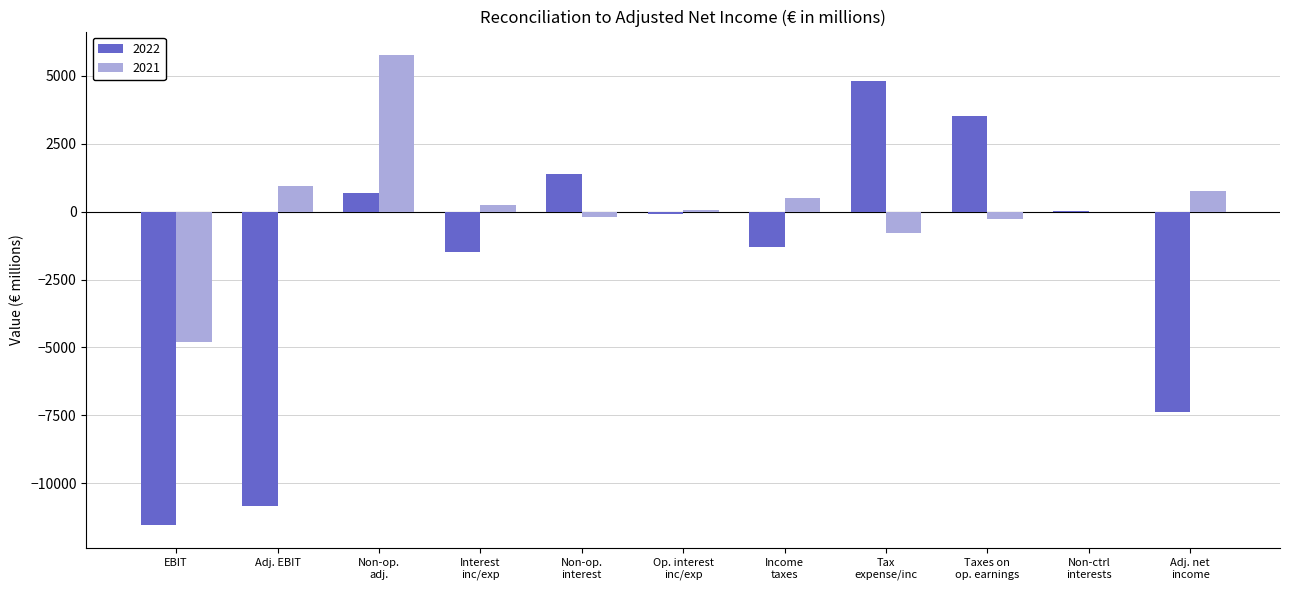

What is the sum of all 2021 values?

2229